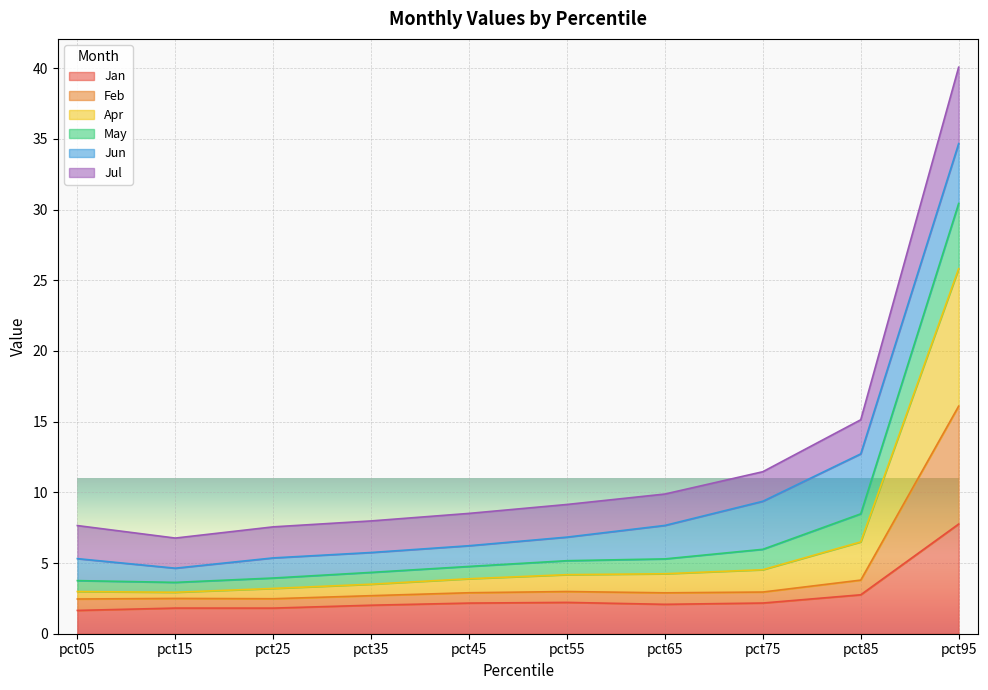

At which category is the sum across all series the highest?

pct95